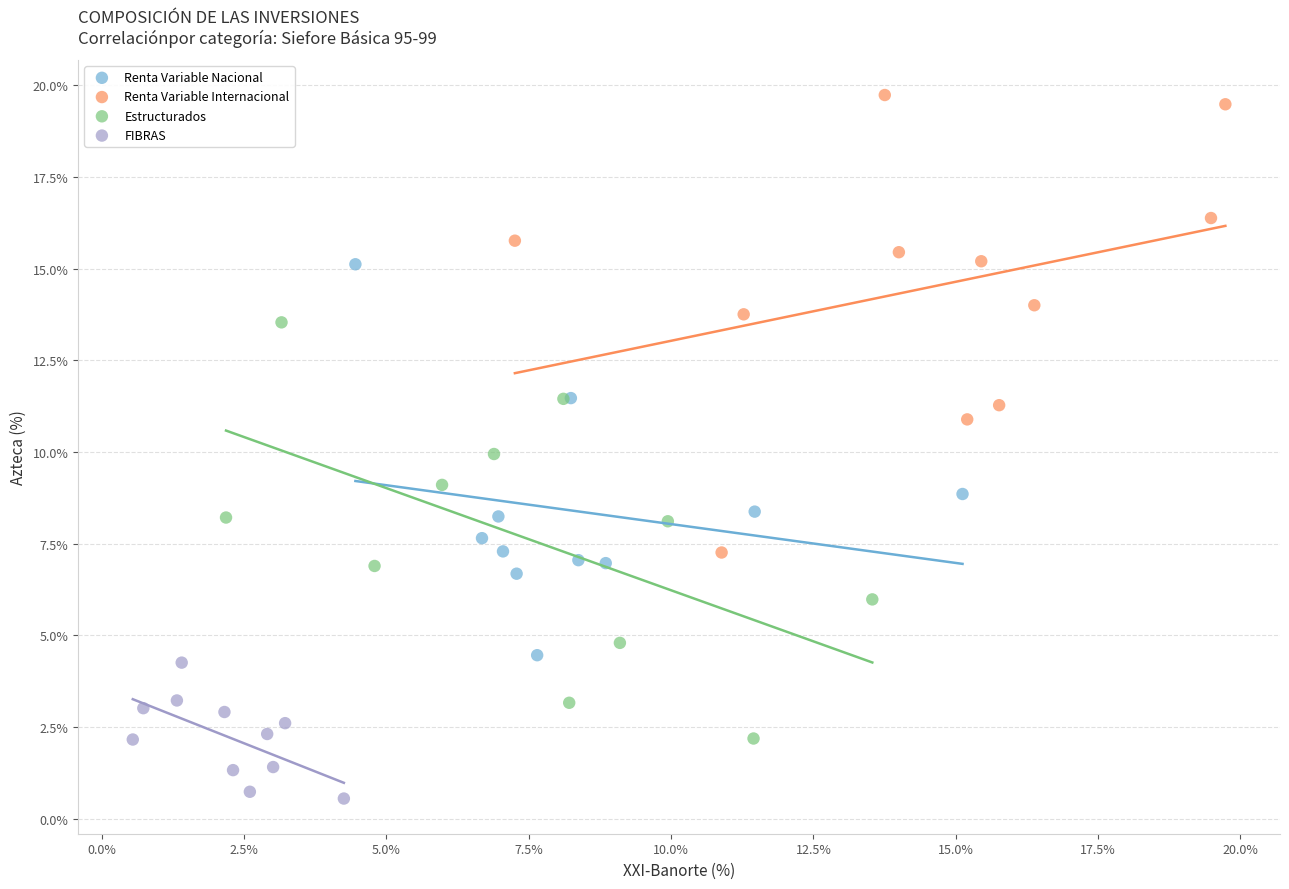

Which series has the widest spread of Y values?

Renta Variable Internacional